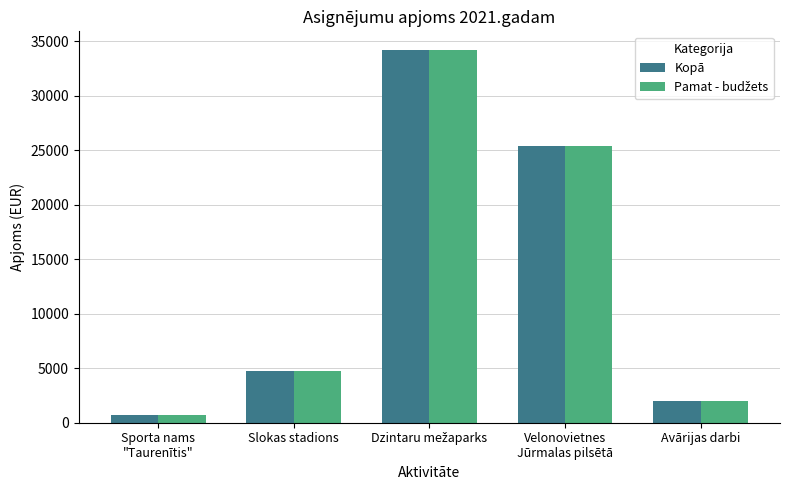

What is the maximum value shown in the chart?

34199